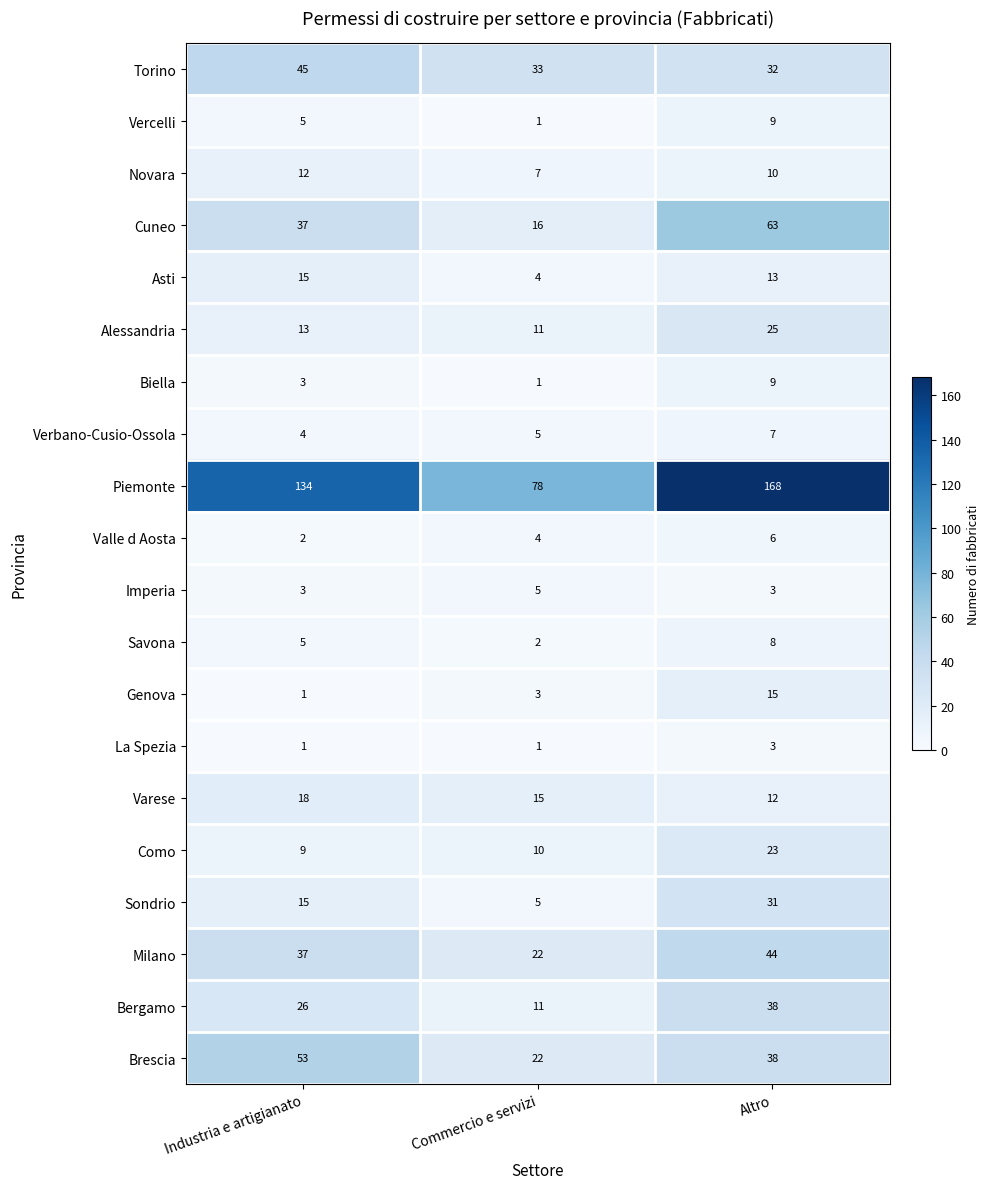

What is the average value of the Genova series?

6